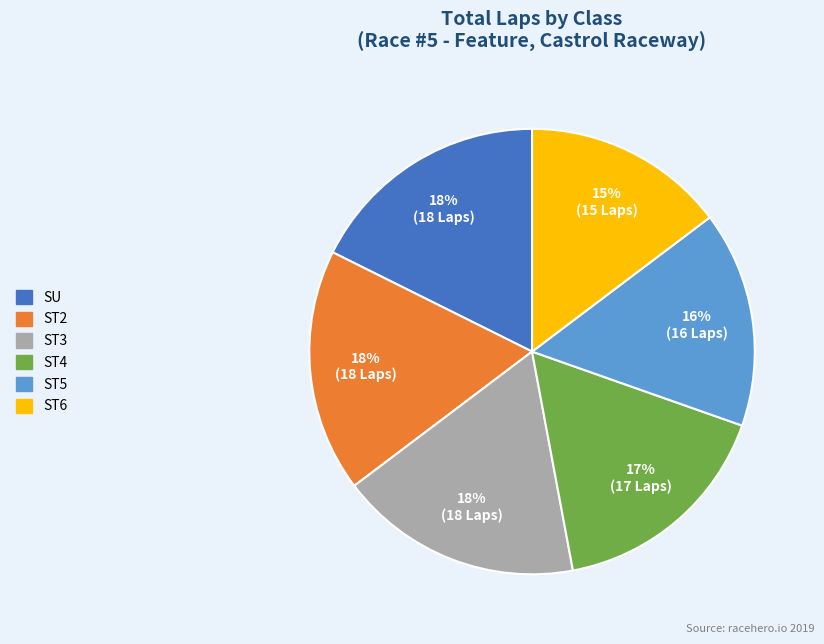

Is there any slice that represents more than half of the pie?

No